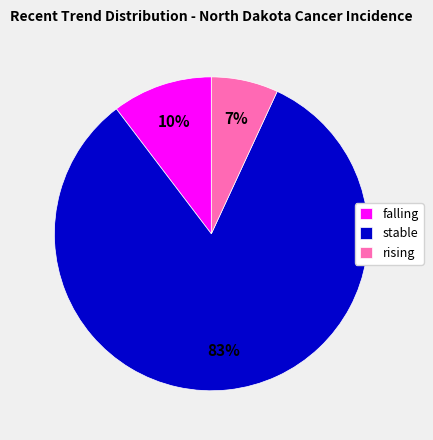

What is the largest slice in the pie chart?

stable